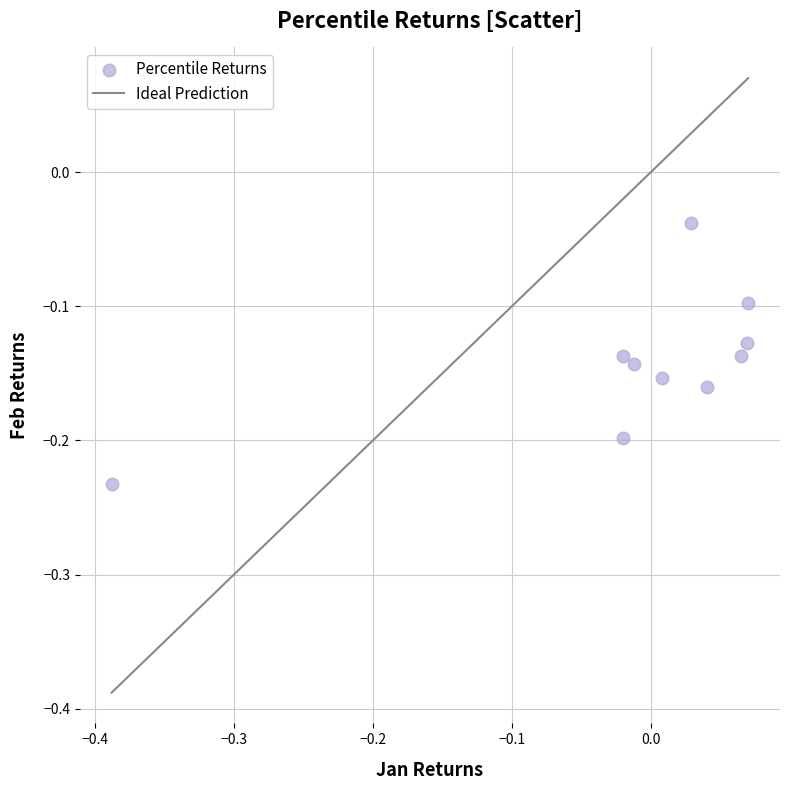

What is the range of X values (max minus min)?

0.5